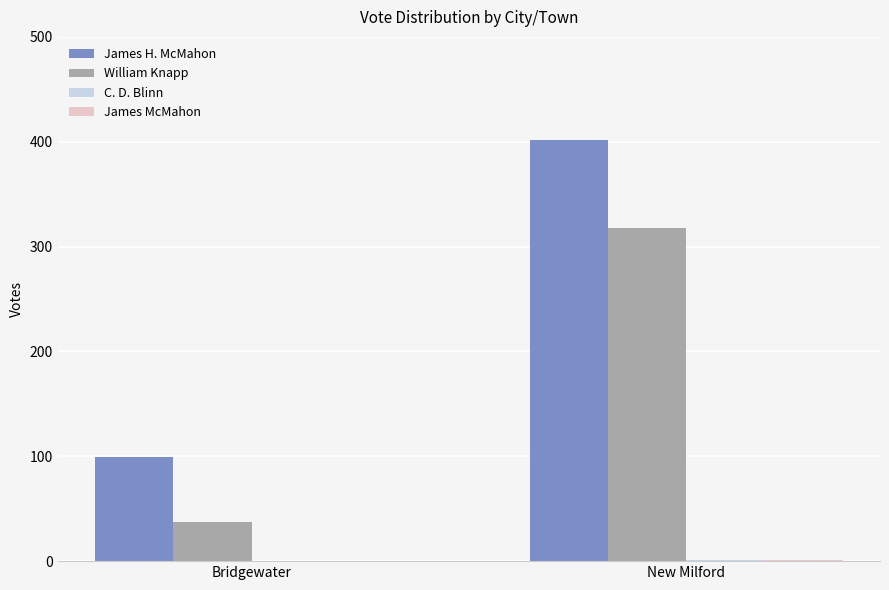

Are the bars grouped side by side (vs. stacked)?

Yes